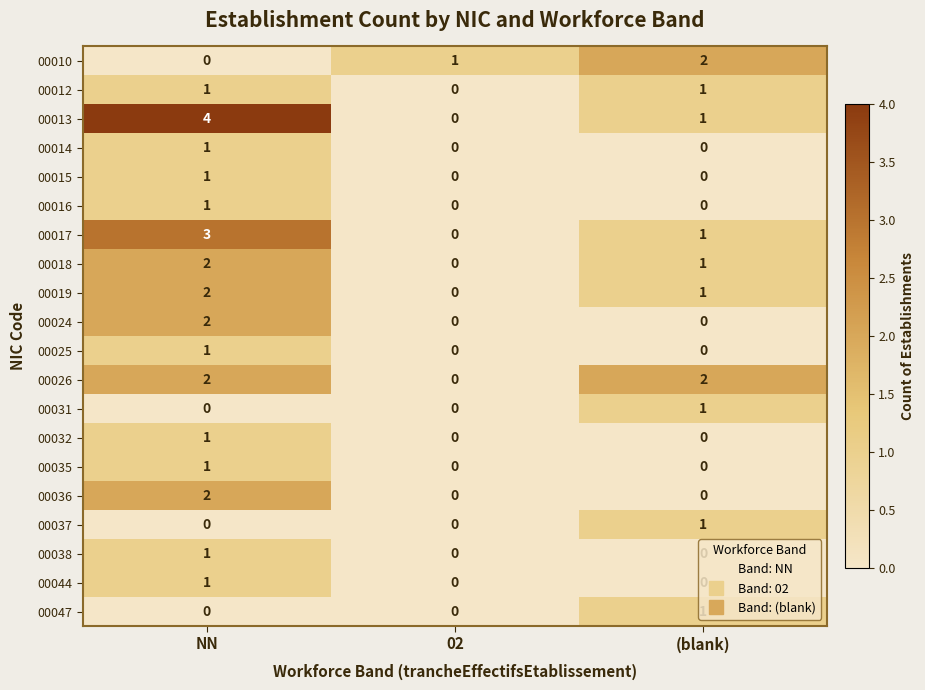

Rank the categories by 00018 value from highest to lowest.

NN, (blank), 02